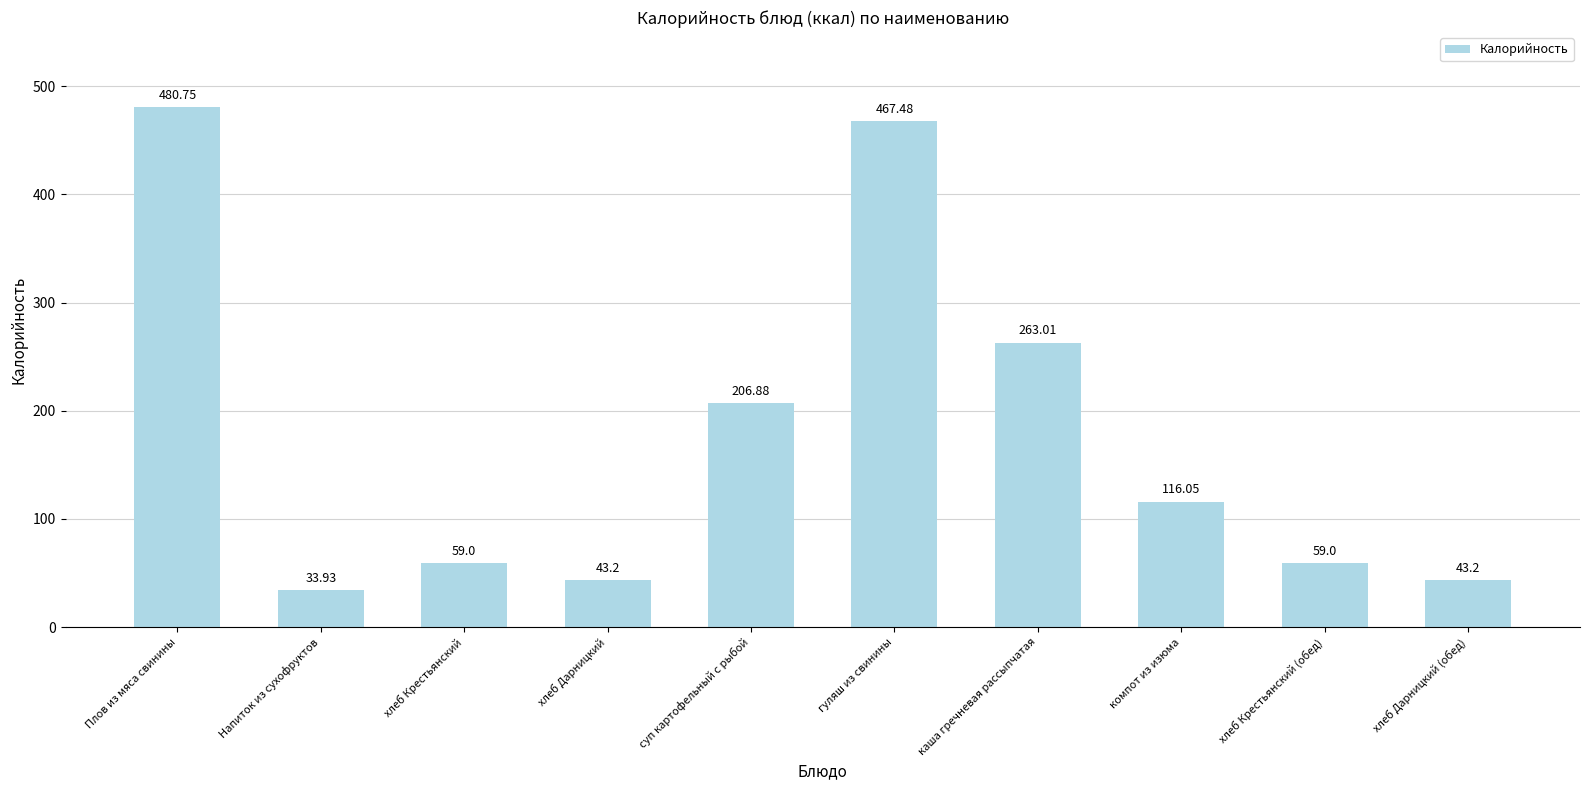

What is the difference between the maximum and minimum values?

446.8